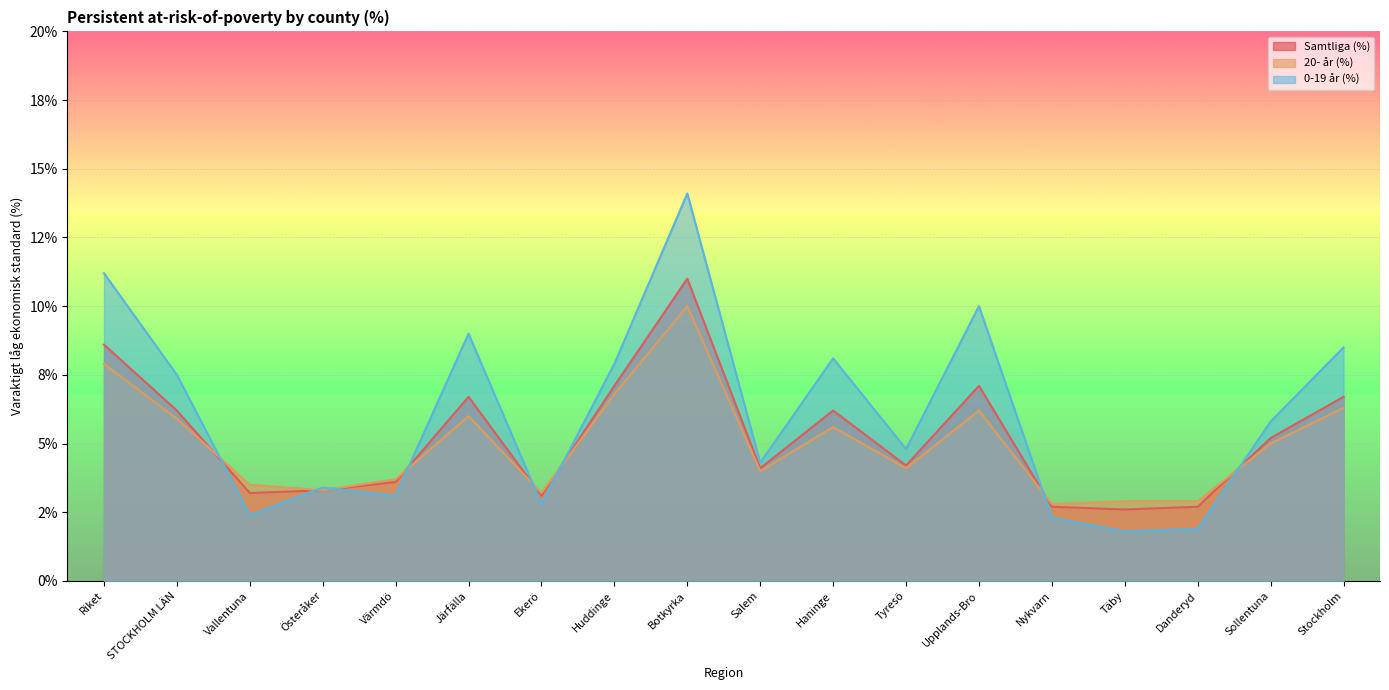

Which series has the widest spread of values?

0-19 år (%)